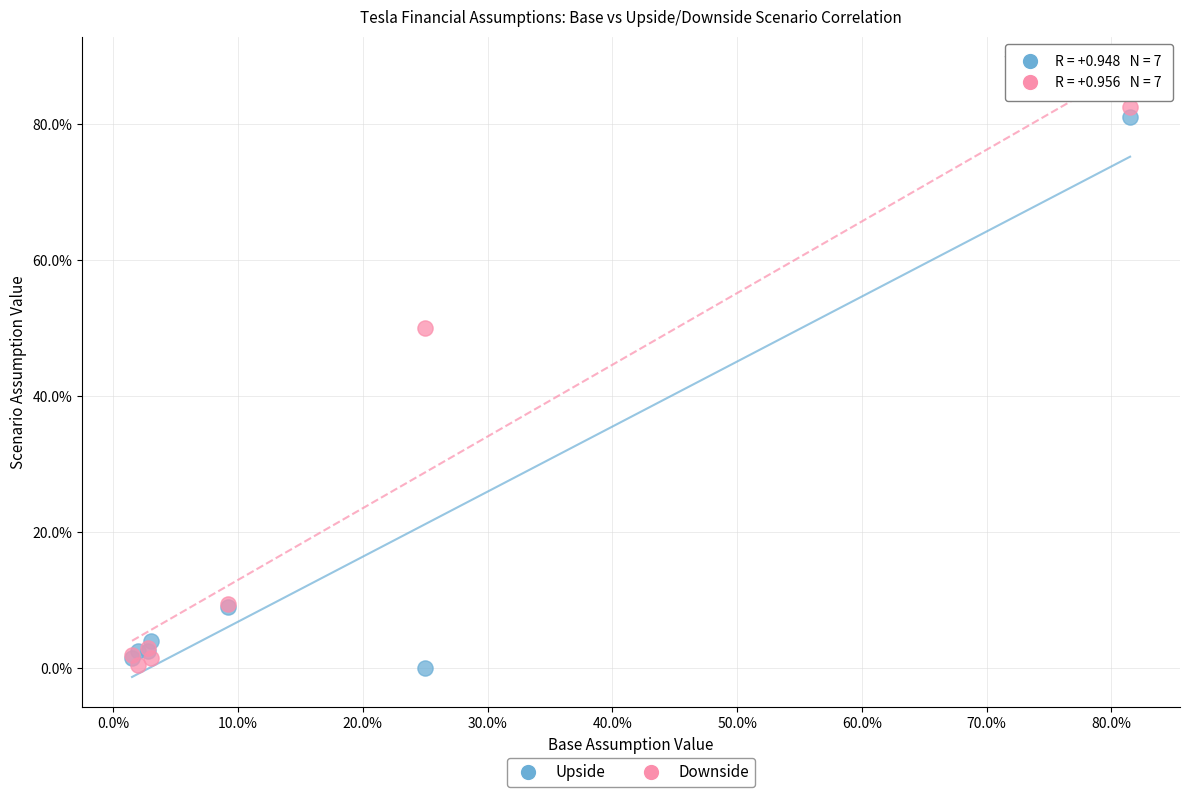

Which series reaches the maximum Y coordinate?

Downside